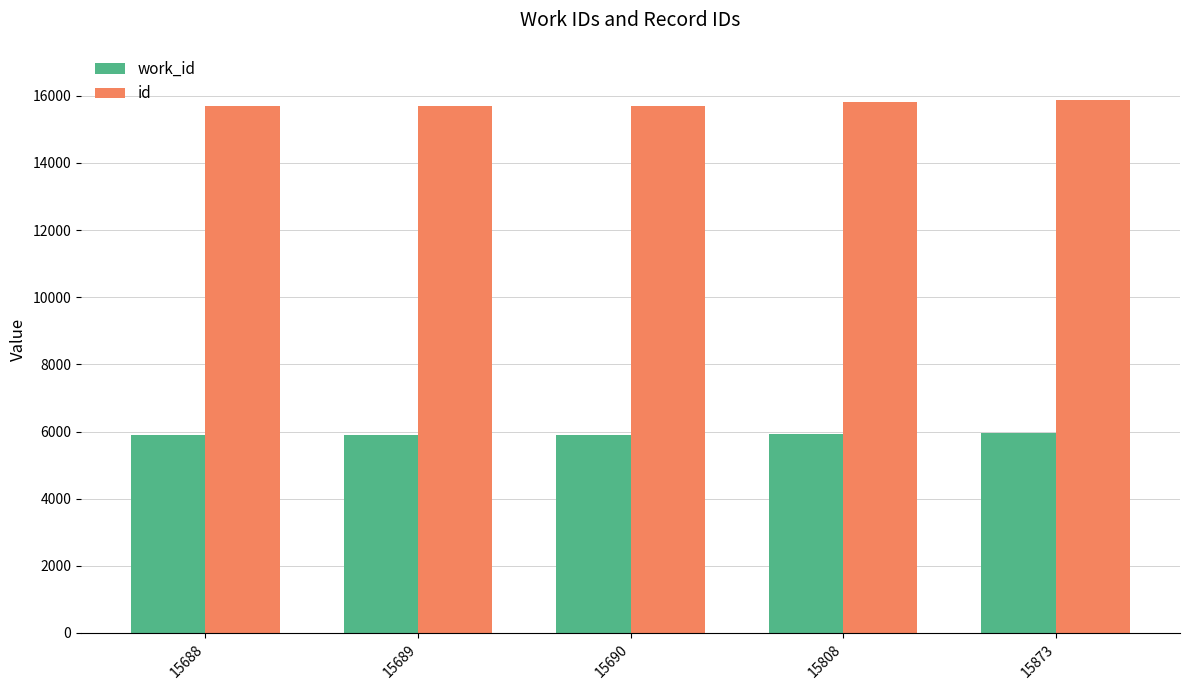

What is the average value of the id series?

15750